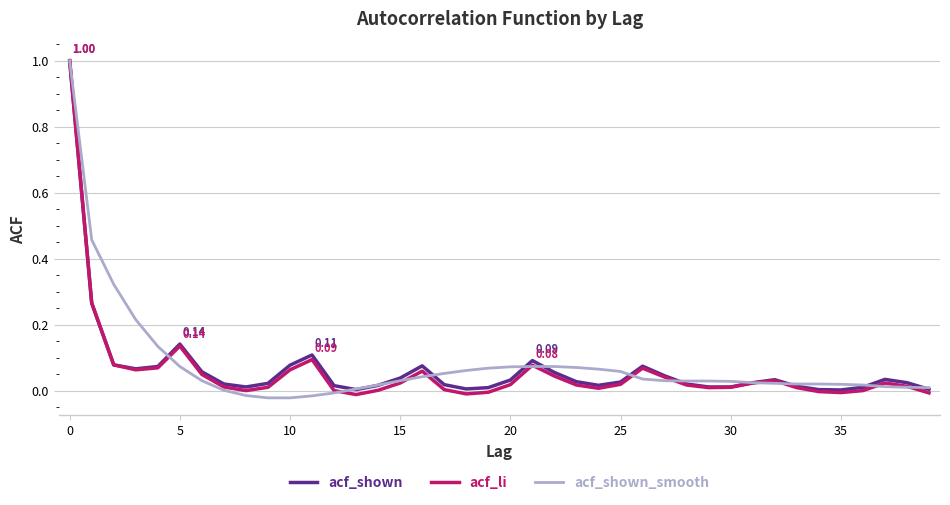

Which series has the largest total across all categories?

acf_shown_smooth